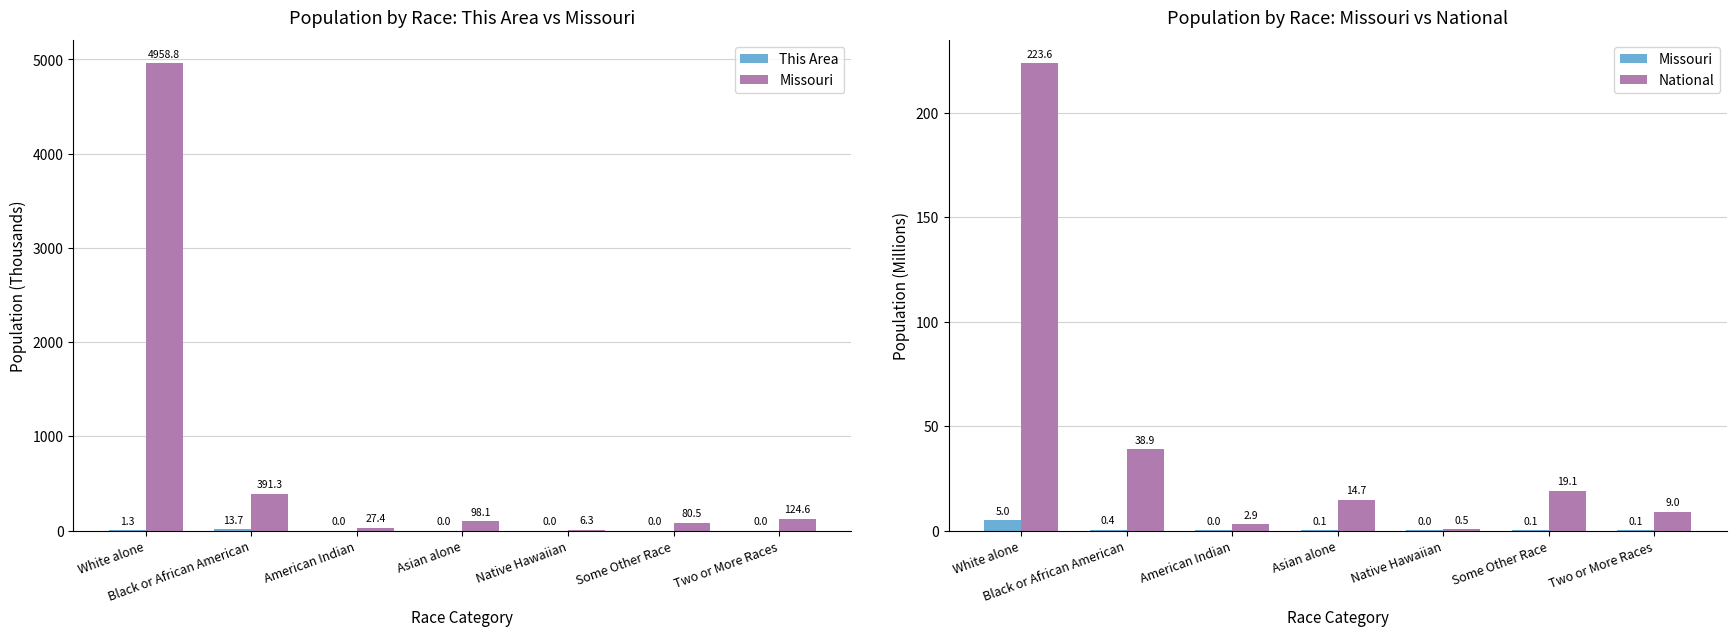

Which series has the widest spread of values?

National